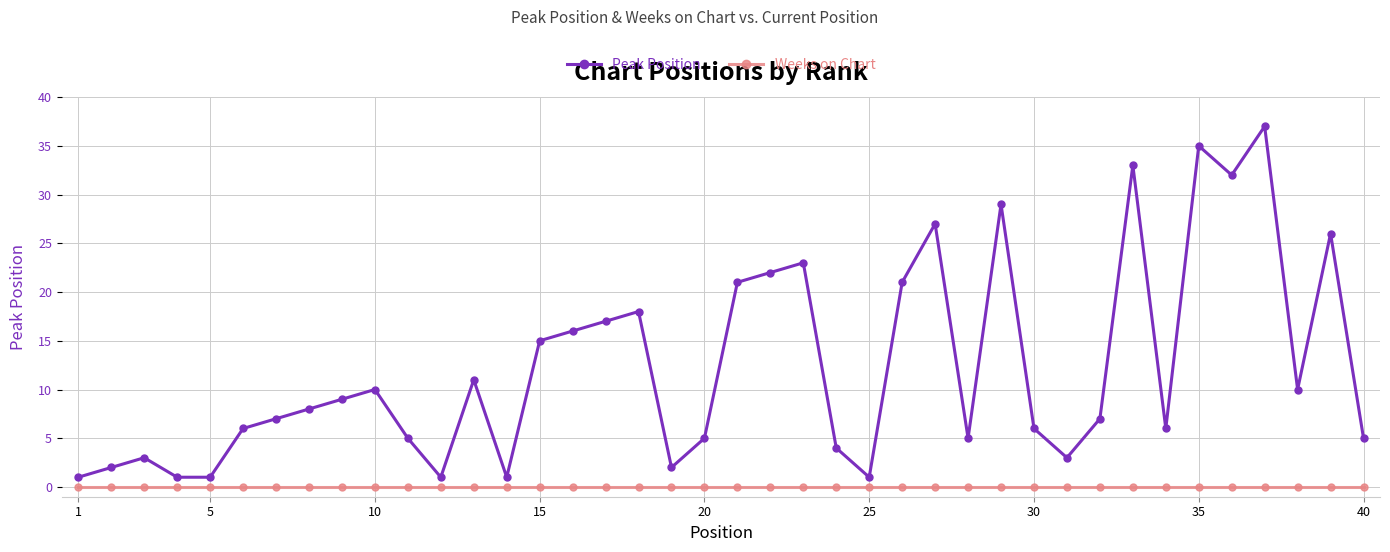

List the series in order of their peak value, lowest first.

Weeks on Chart, Peak Position